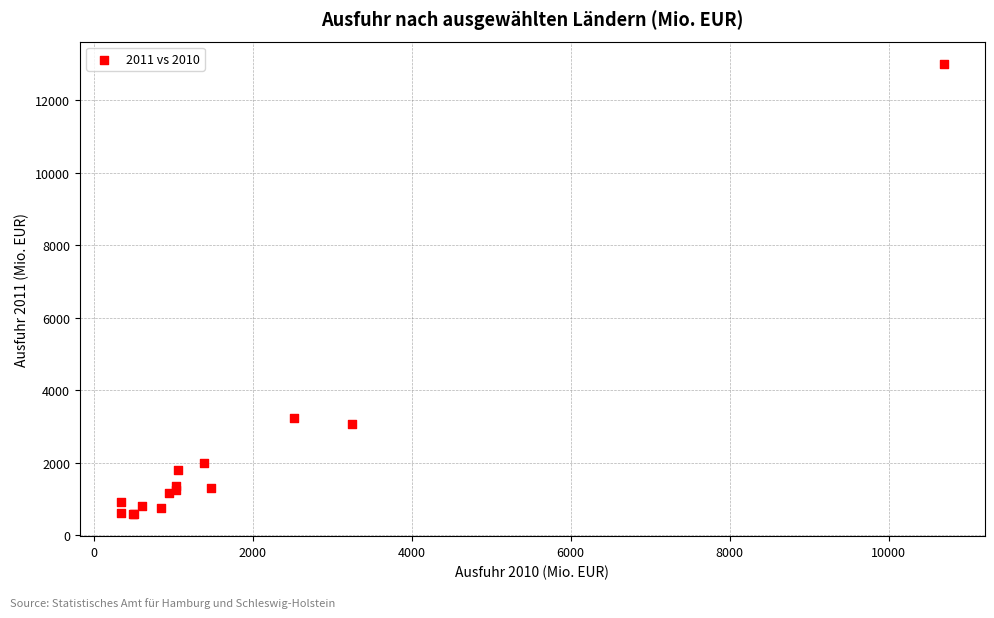

What Y value in the scatter plot is closest to 6793?

3221.3